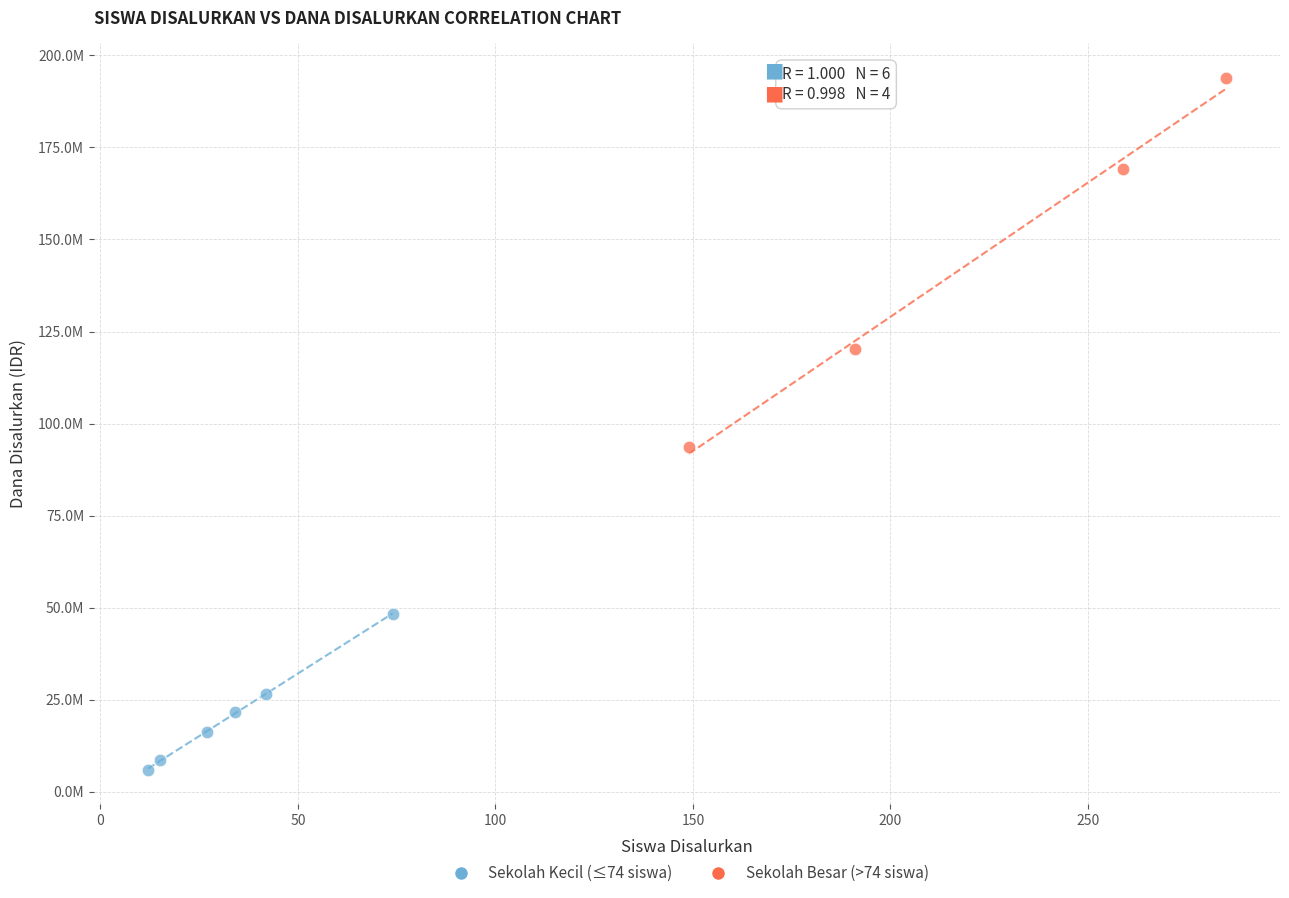

Which series reaches the minimum Y coordinate?

Sekolah Kecil (≤74 siswa)